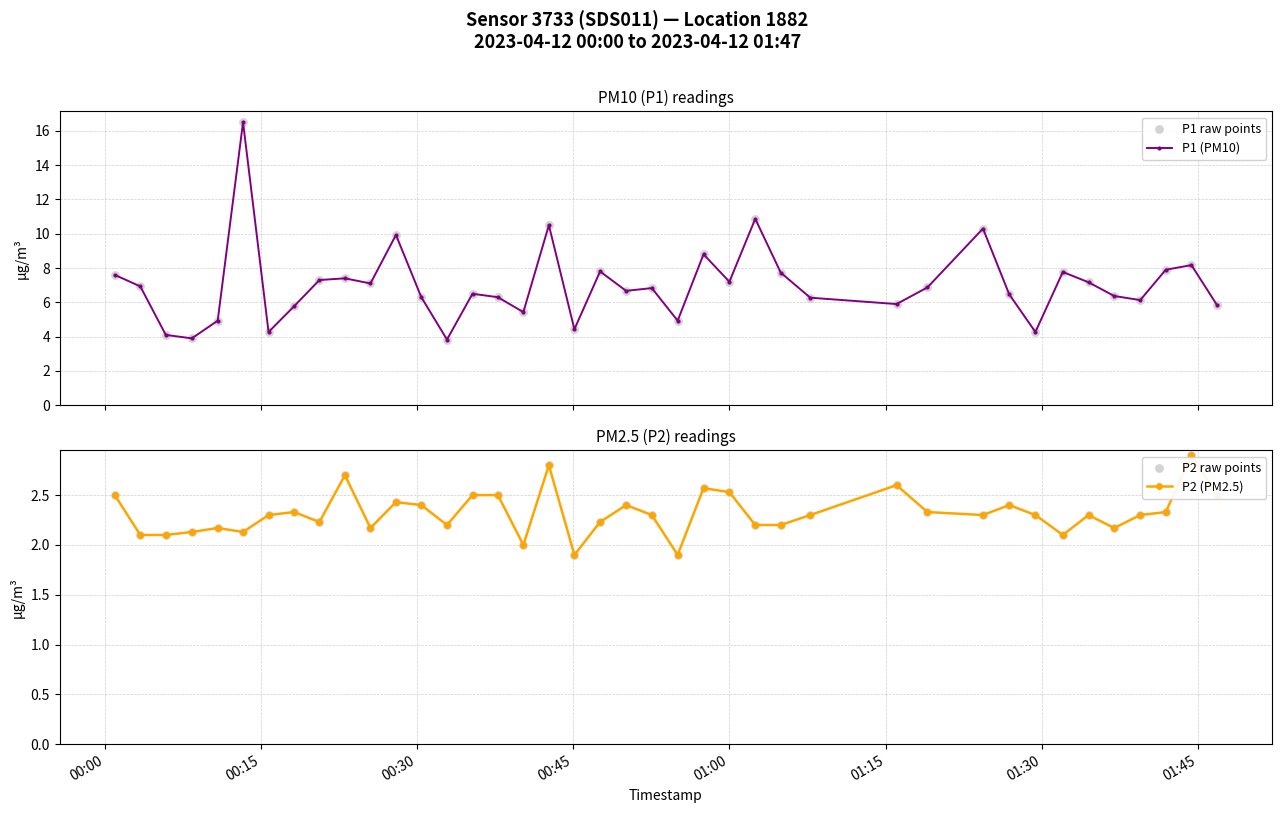

Which series reaches the minimum Y coordinate?

P2 (PM2.5)